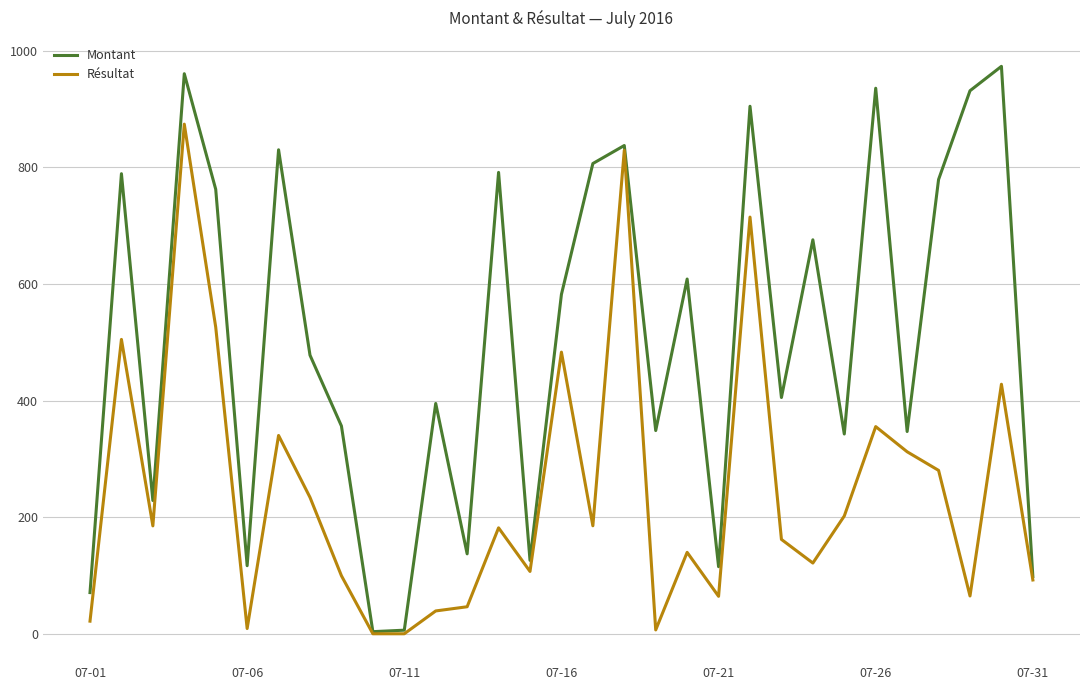

Is this an area chart (filled region under the line)?

No